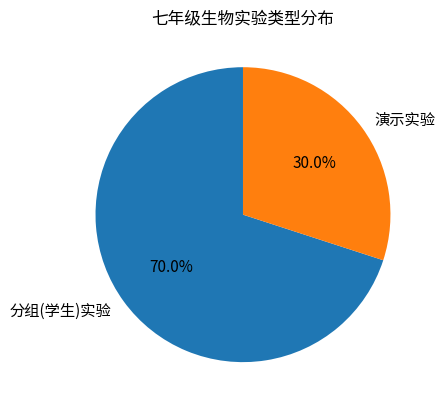

What portion of the pie excludes 演示实验?

70.0%